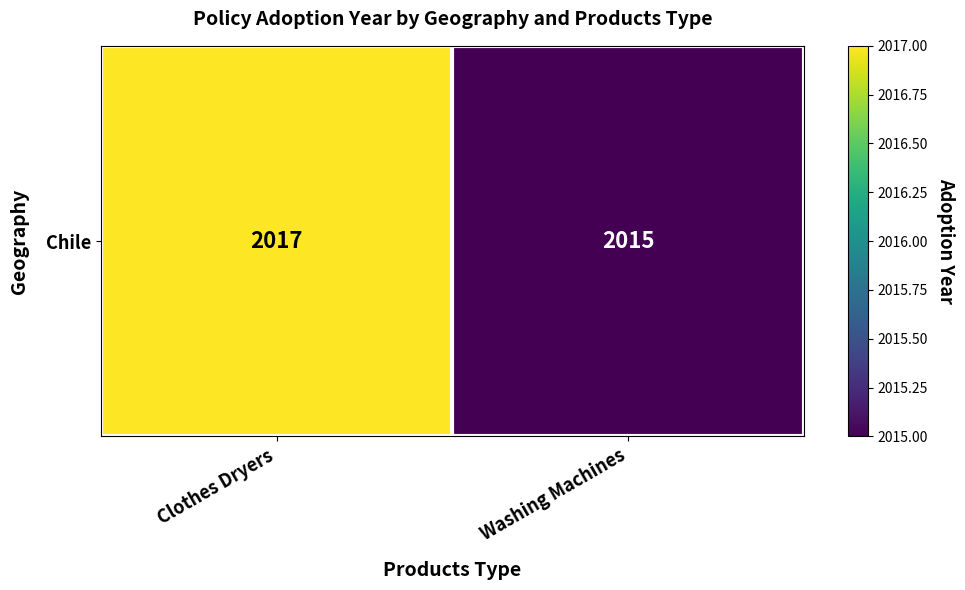

What is the change in value from Clothes Dryers to Washing Machines?

-2